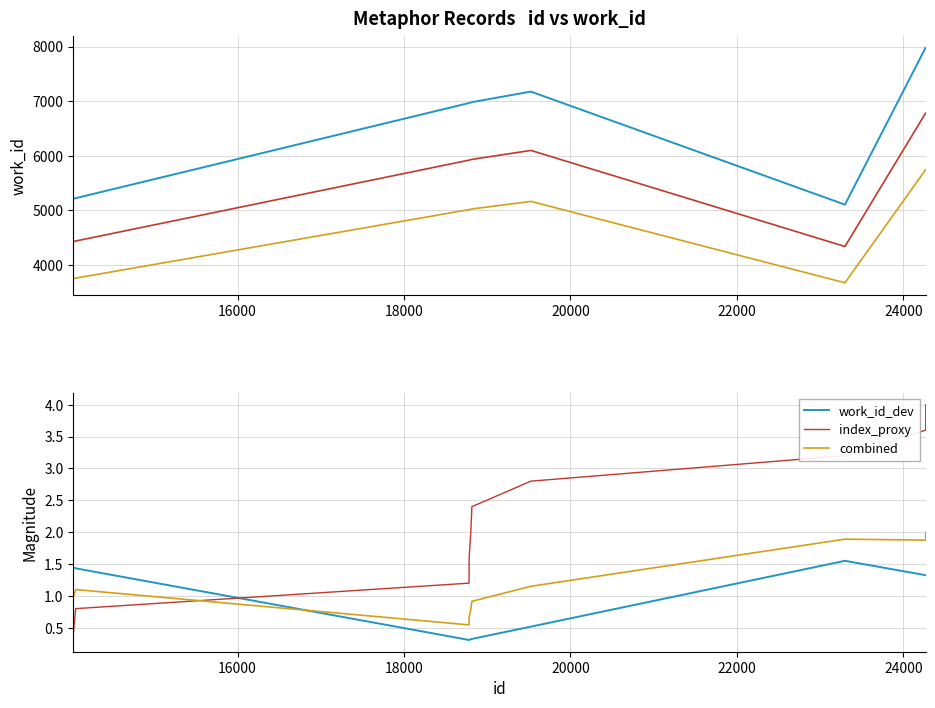

How many categories are shown in the chart?

10